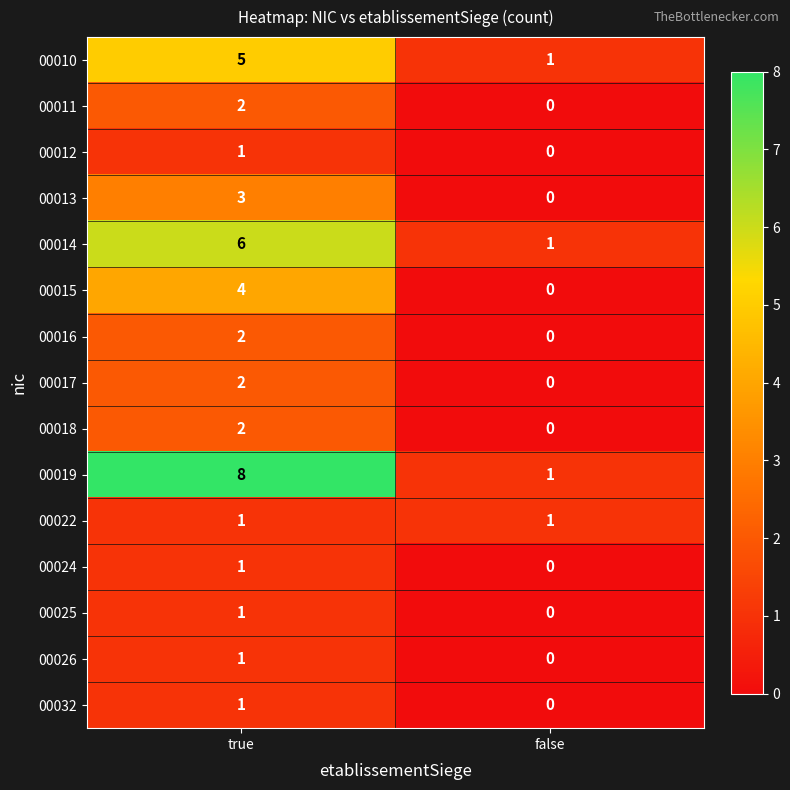

Where is 00019 nearest to the value 4?

false